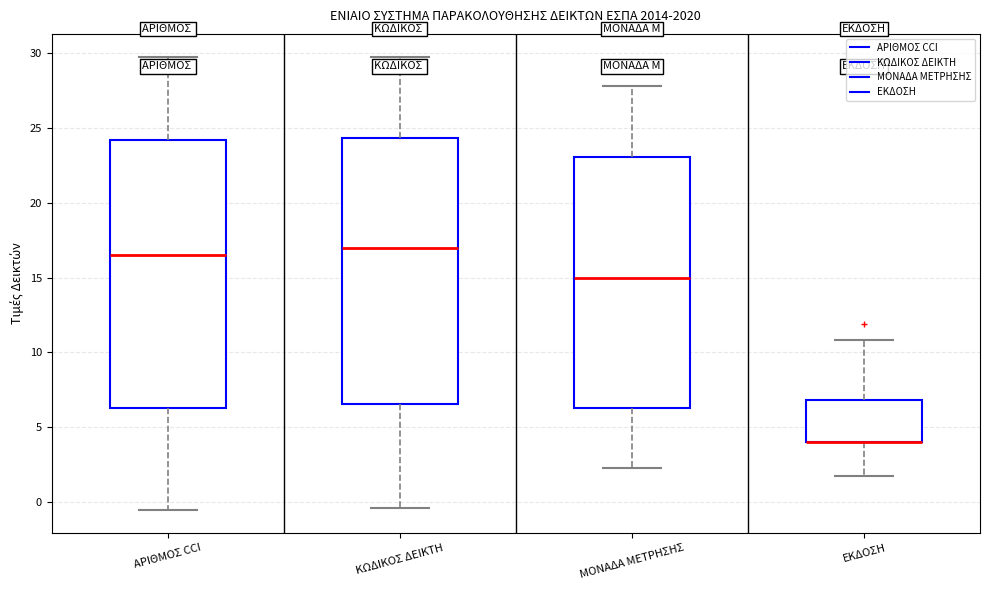

Where does the lower whisker of the box for ΚΩΔΙΚΟΣ ΔΕΙΚΤΗ end on the y-axis? The values are not printed on the chart, so give them approximately, as read against the axis.

-0.5